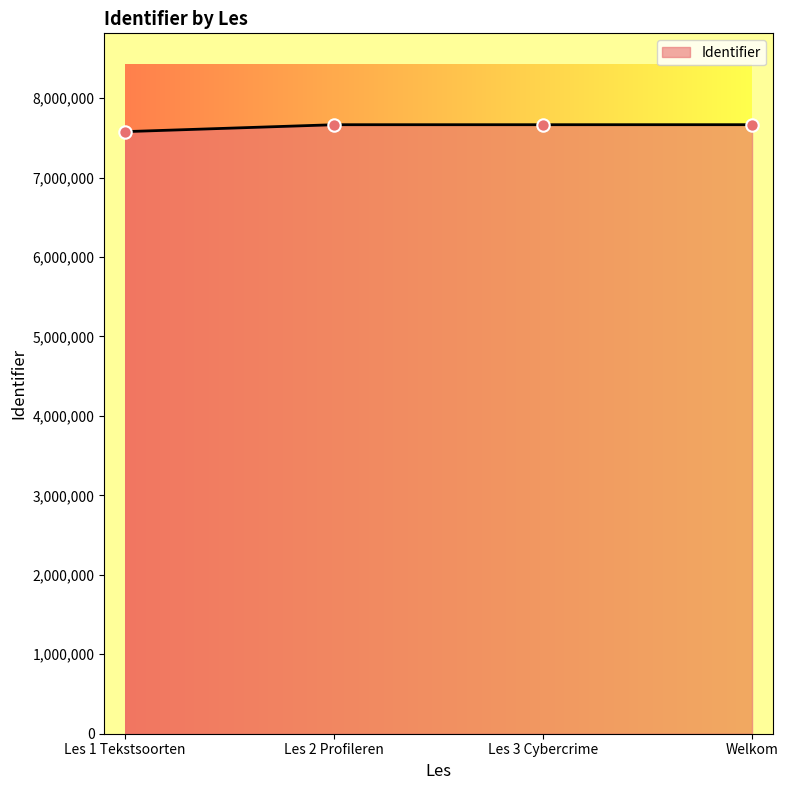

What is the change in value from Les 1 Tekstsoorten to Welkom?

+87517